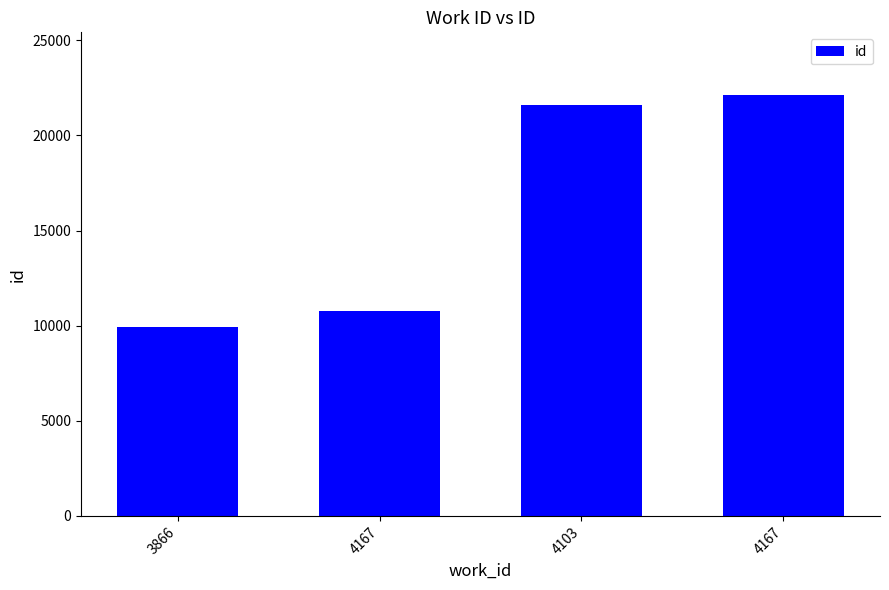

What is the sum of all values?

64382